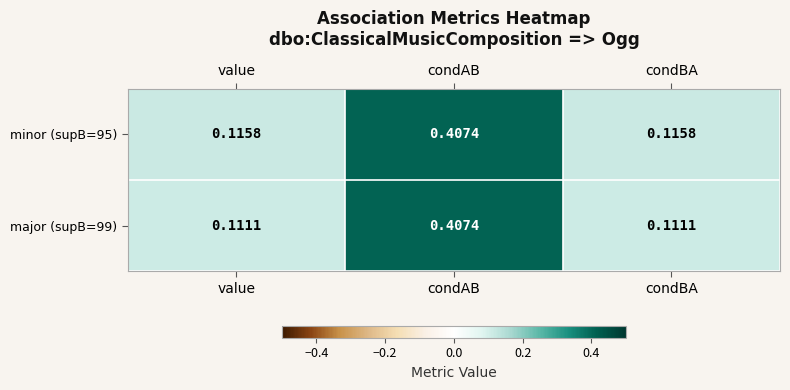

At which category is the sum across all series the highest?

condAB